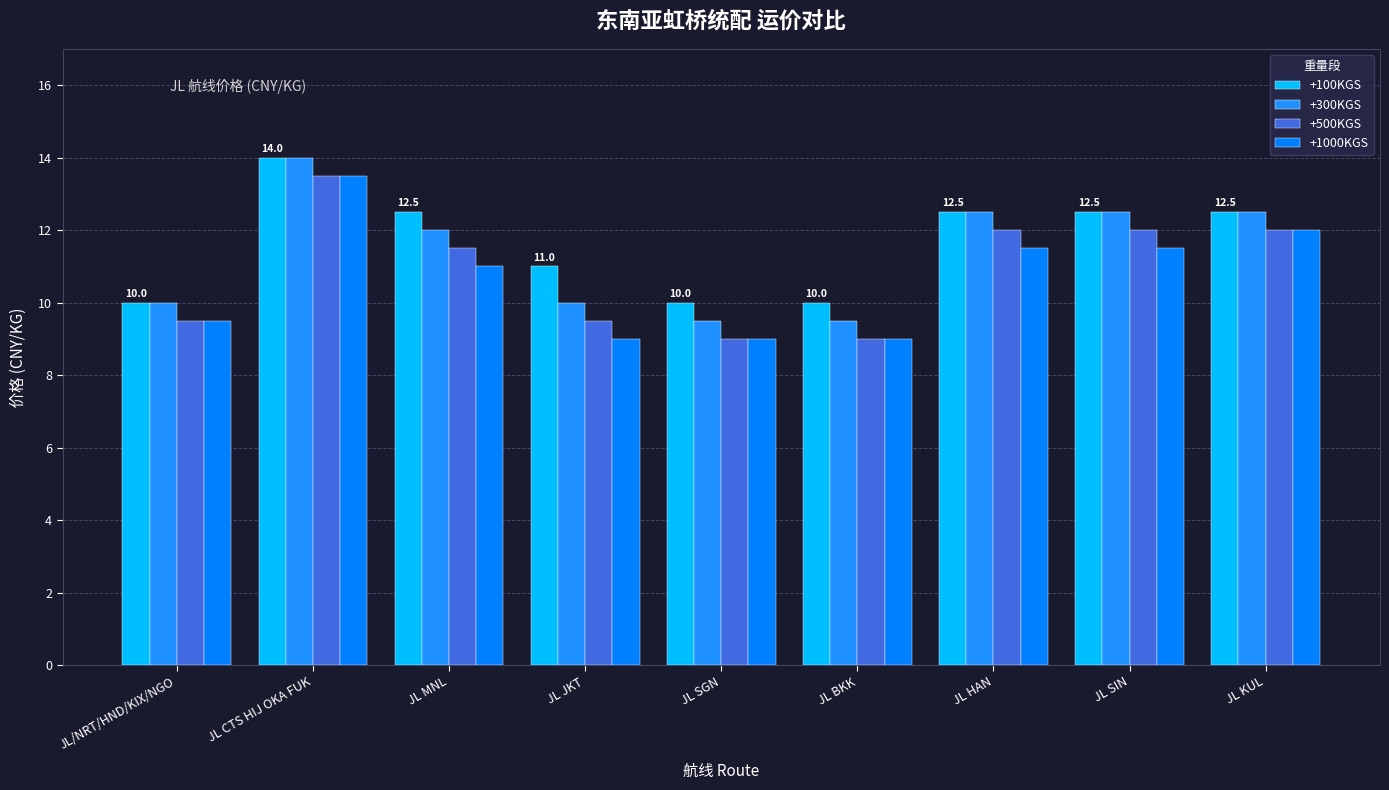

Reading left to right, what are all the values shown in this chart?

+100KGS: JL/NRT/HND/KIX/NGO=10.0	JL CTS HIJ OKA FUK=14.0	JL MNL=12.5	JL JKT=11.0	JL SGN=10.0	JL BKK=10.0	JL HAN=12.5	JL SIN=12.5	JL KUL=12.5
+300KGS: JL/NRT/HND/KIX/NGO=10.0	JL CTS HIJ OKA FUK=14.0	JL MNL=12.0	JL JKT=10.0	JL SGN=9.5	JL BKK=9.5	JL HAN=12.5	JL SIN=12.5	JL KUL=12.5
+500KGS: JL/NRT/HND/KIX/NGO=9.5	JL CTS HIJ OKA FUK=13.5	JL MNL=11.5	JL JKT=9.5	JL SGN=9.0	JL BKK=9.0	JL HAN=12.0	JL SIN=12.0	JL KUL=12.0
+1000KGS: JL/NRT/HND/KIX/NGO=9.5	JL CTS HIJ OKA FUK=13.5	JL MNL=11.0	JL JKT=9.0	JL SGN=9.0	JL BKK=9.0	JL HAN=11.5	JL SIN=11.5	JL KUL=12.0